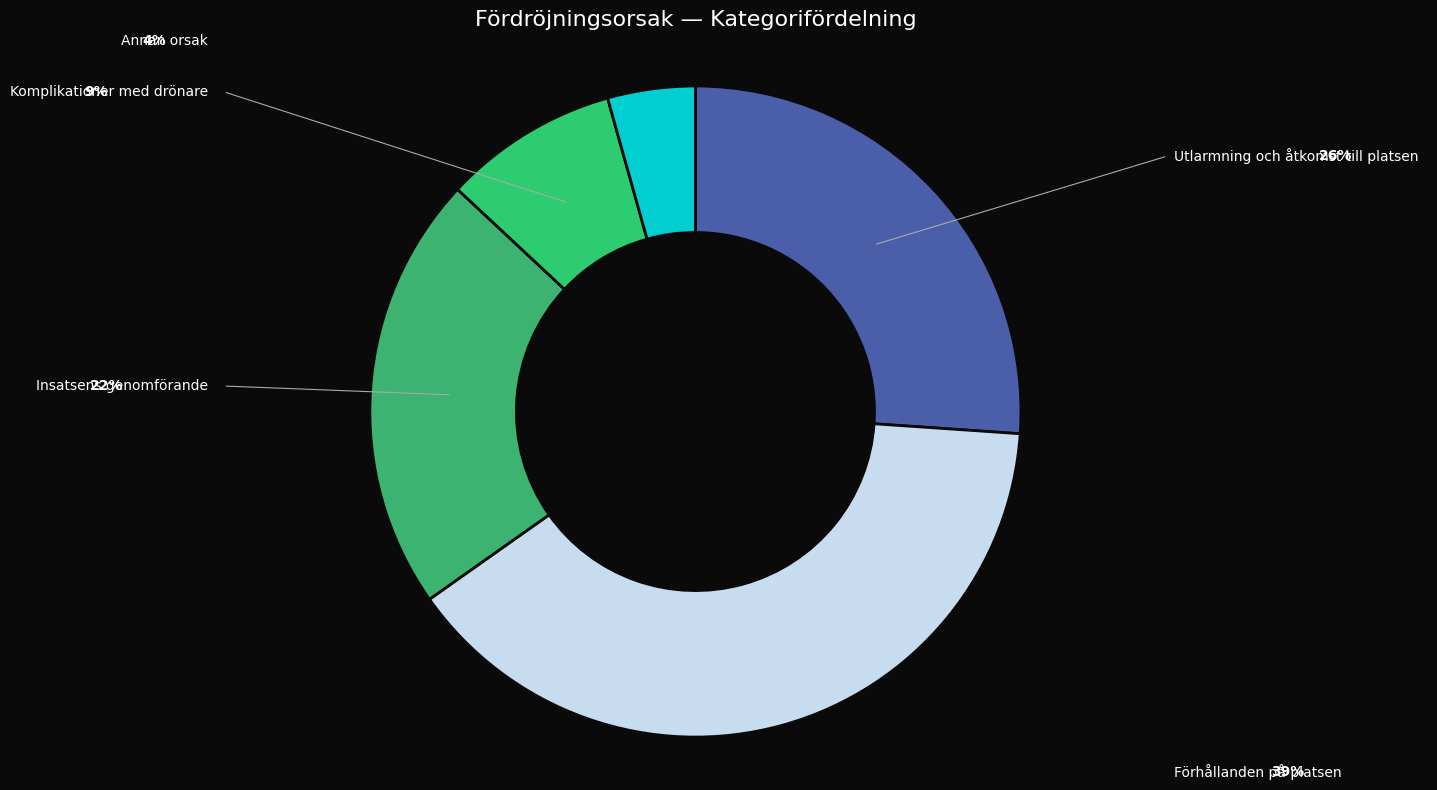

To the nearest percent, what is the difference between the largest and smallest slice percentages?

35%